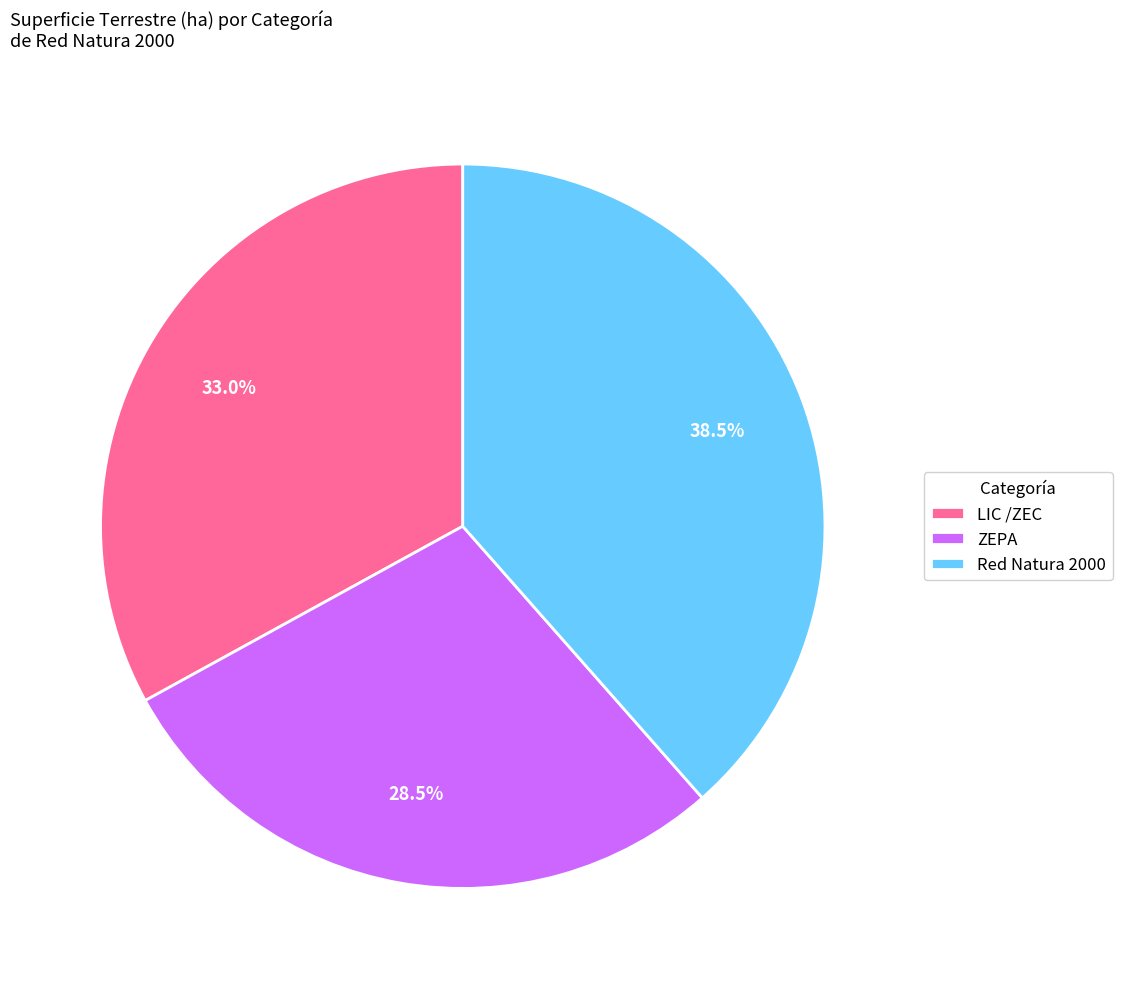

Rank the categories by value from lowest to highest.

ZEPA, LIC /ZEC, Red Natura 2000